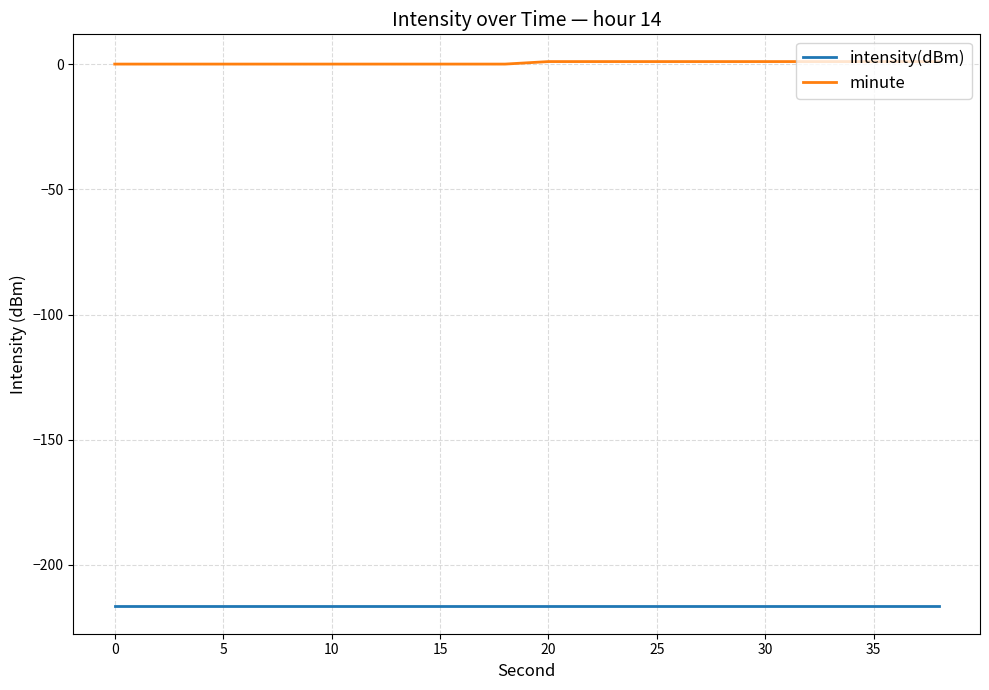

True or false: minute and intensity(dBm) cross at least once.

False